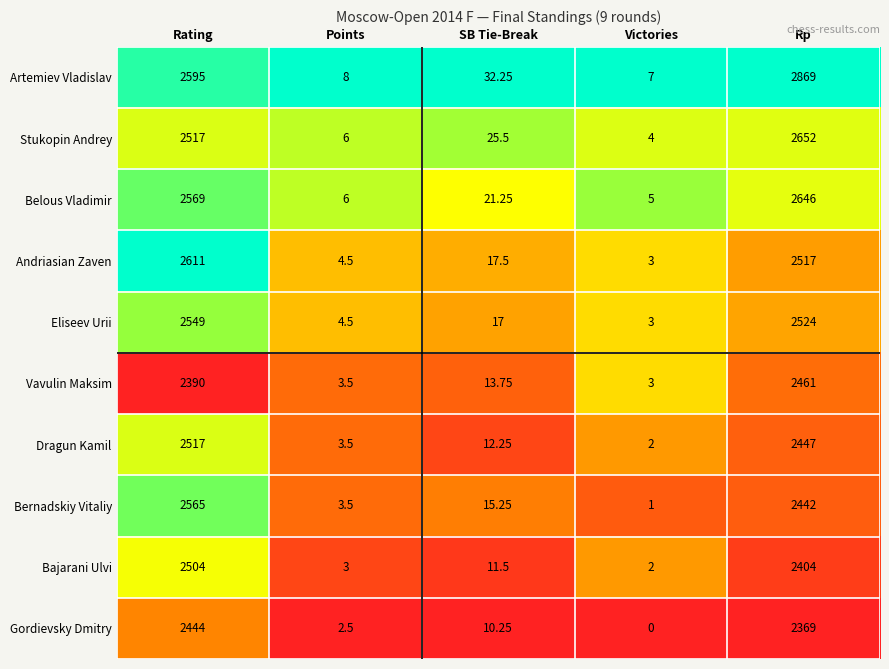

Which category has the highest value across all series?

Rp